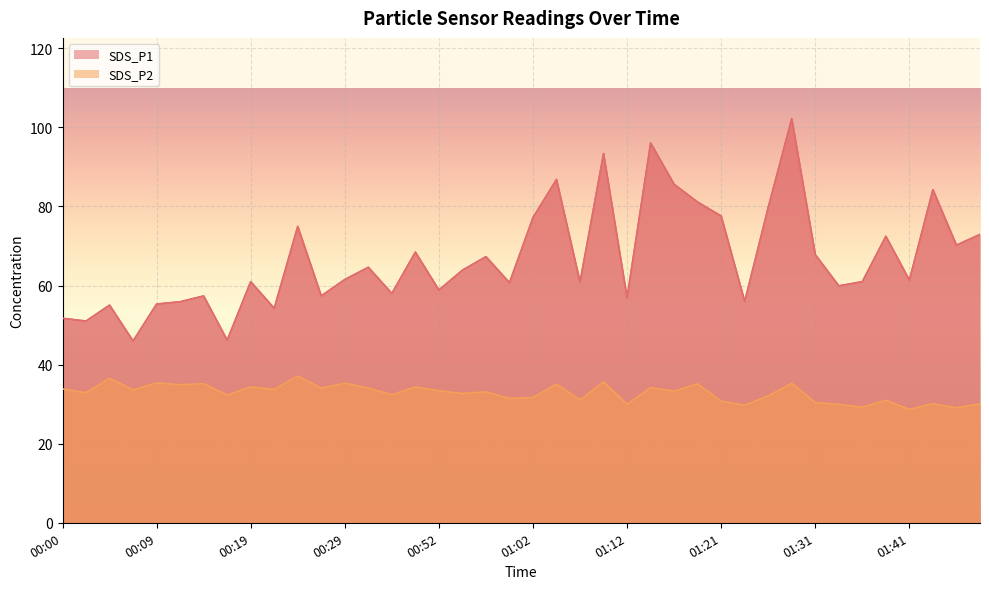

What is the spread (max minus min) of values at 01:34?

30.0